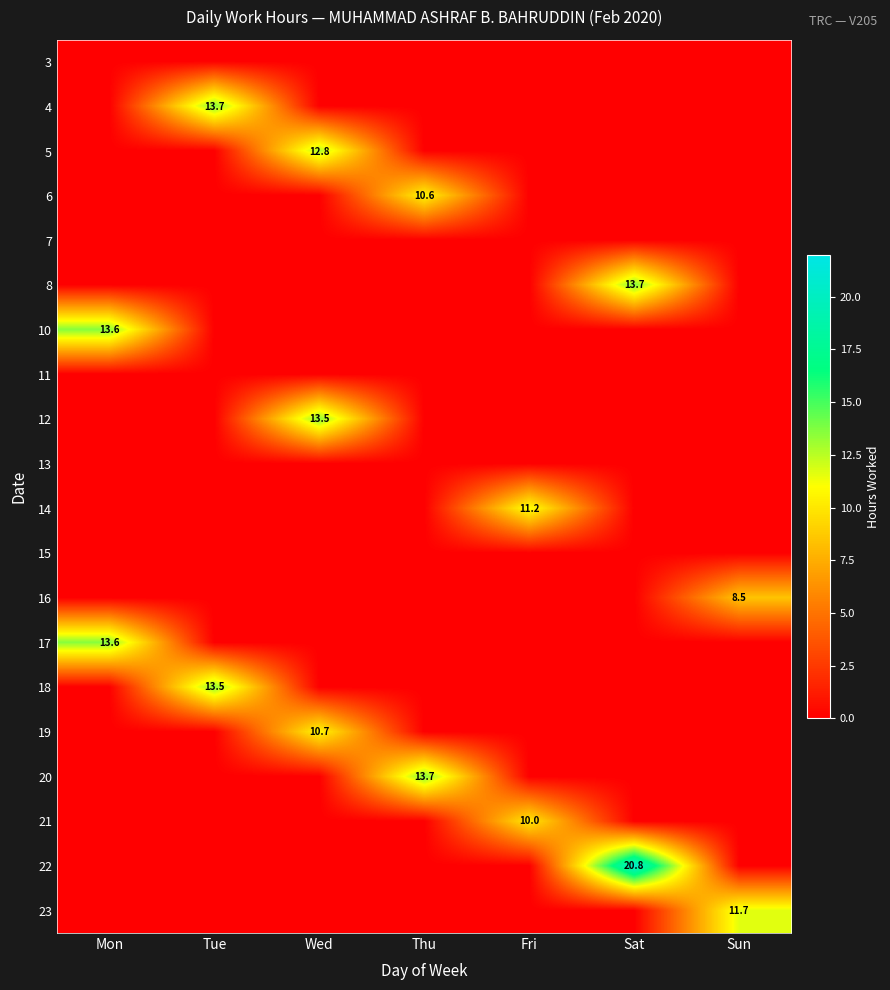

The value of 17 at Mon is 13.6. True or false?

True